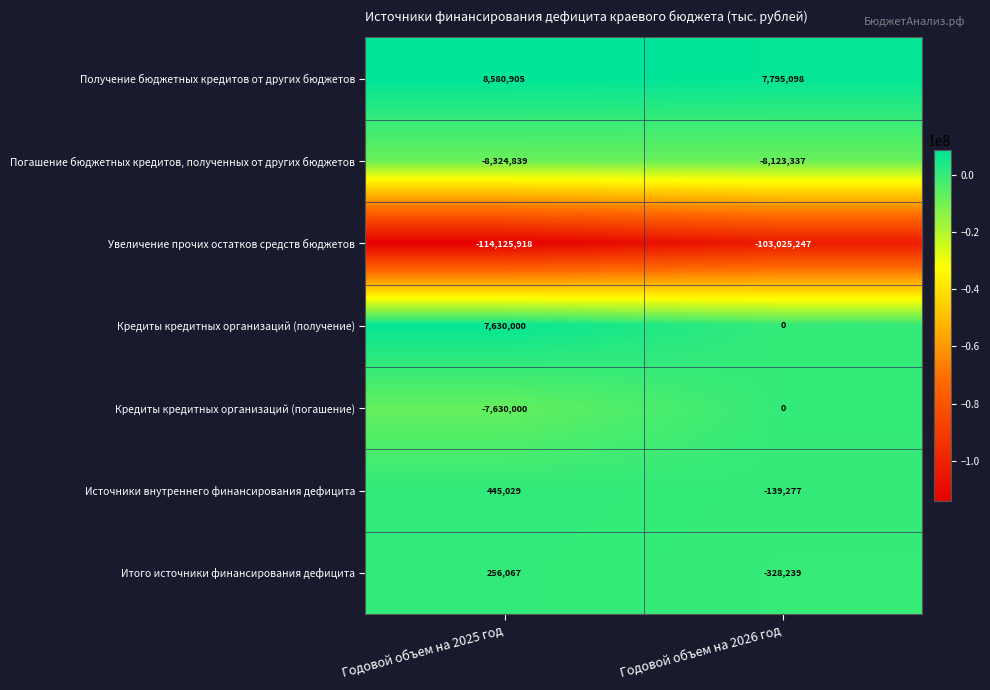

Reading left to right, transcribe all the data shown in this chart.

Получение бюджетных кредитов от других бюджетов: 8580905	7795098
Погашение бюджетных кредитов, полученных от других бюджетов: -8324839	-8123337
Увеличение прочих остатков средств бюджетов: -114125918	-103025247
Кредиты кредитных организаций (получение): 7630000	0
Кредиты кредитных организаций (погашение): -7630000	0
Источники внутреннего финансирования дефицита: 445029	-139277
Итого источники финансирования дефицита: 256067	-328239